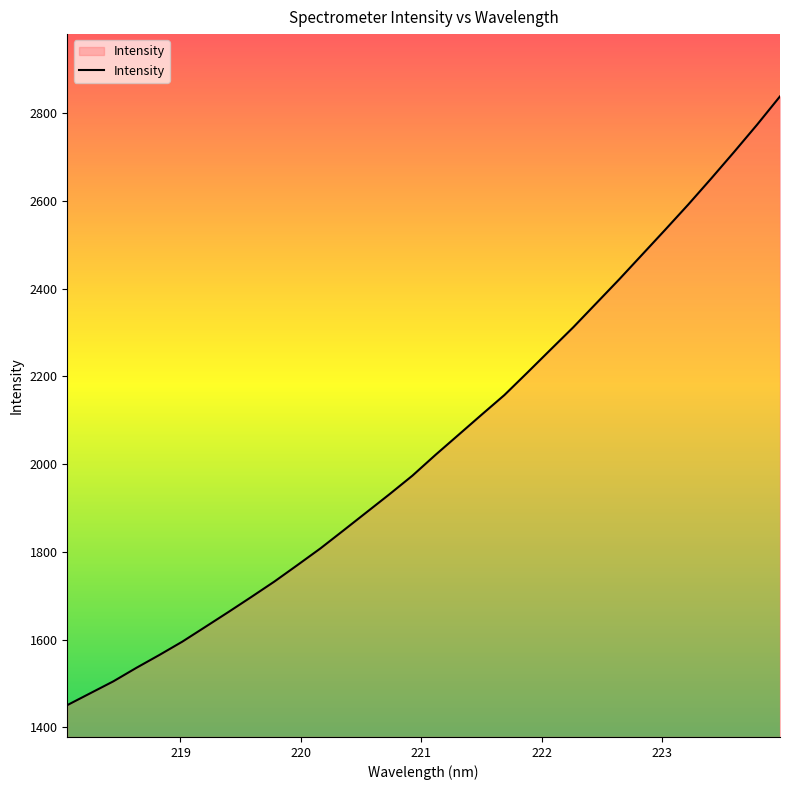

Reading left to right, extract all data points from this chart.

1450.9	1478.0	1505.1	1535.8	1565.1	1595.6	1629.2	1663.0	1697.4	1732.5	1769.9	1807.9	1848.7	1890.0	1931.2	1973.6	2020.8	2066.3	2112.0	2157.2	2208.4	2260.2	2311.7	2366.3	2420.9	2477.3	2533.8	2591.0	2650.4	2711.0	2773.1	2837.6